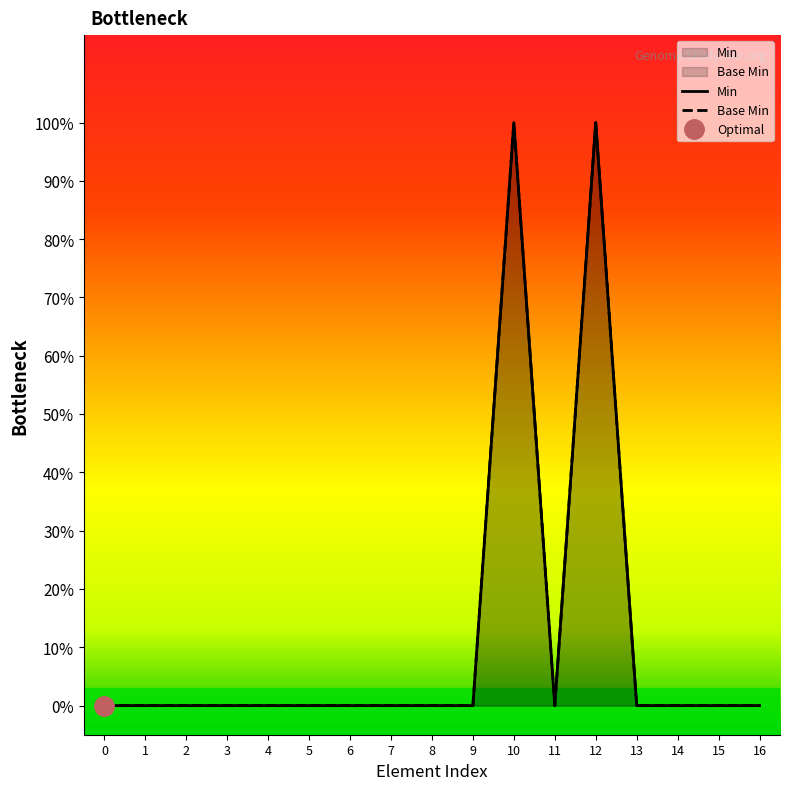

What are all the series names shown in the legend?

Min, Base Min